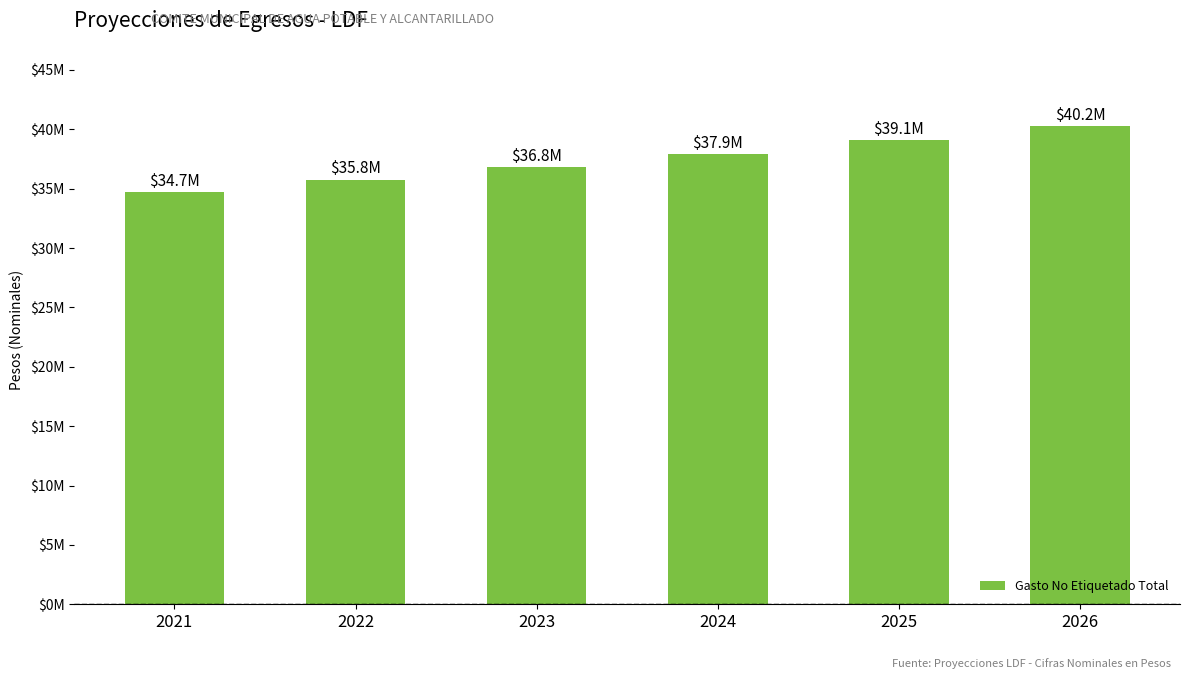

Approximately how many times larger is the value at 2023 compared to 2025?

0.9